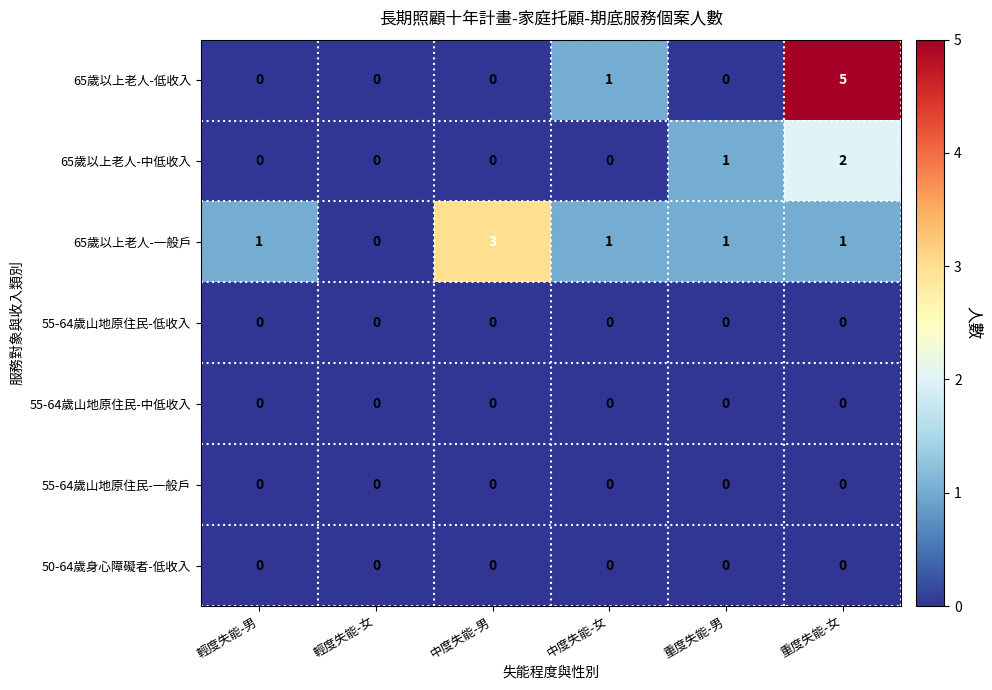

Where is 65歲以上老人-中低收入 nearest to the value 1?

重度失能-男